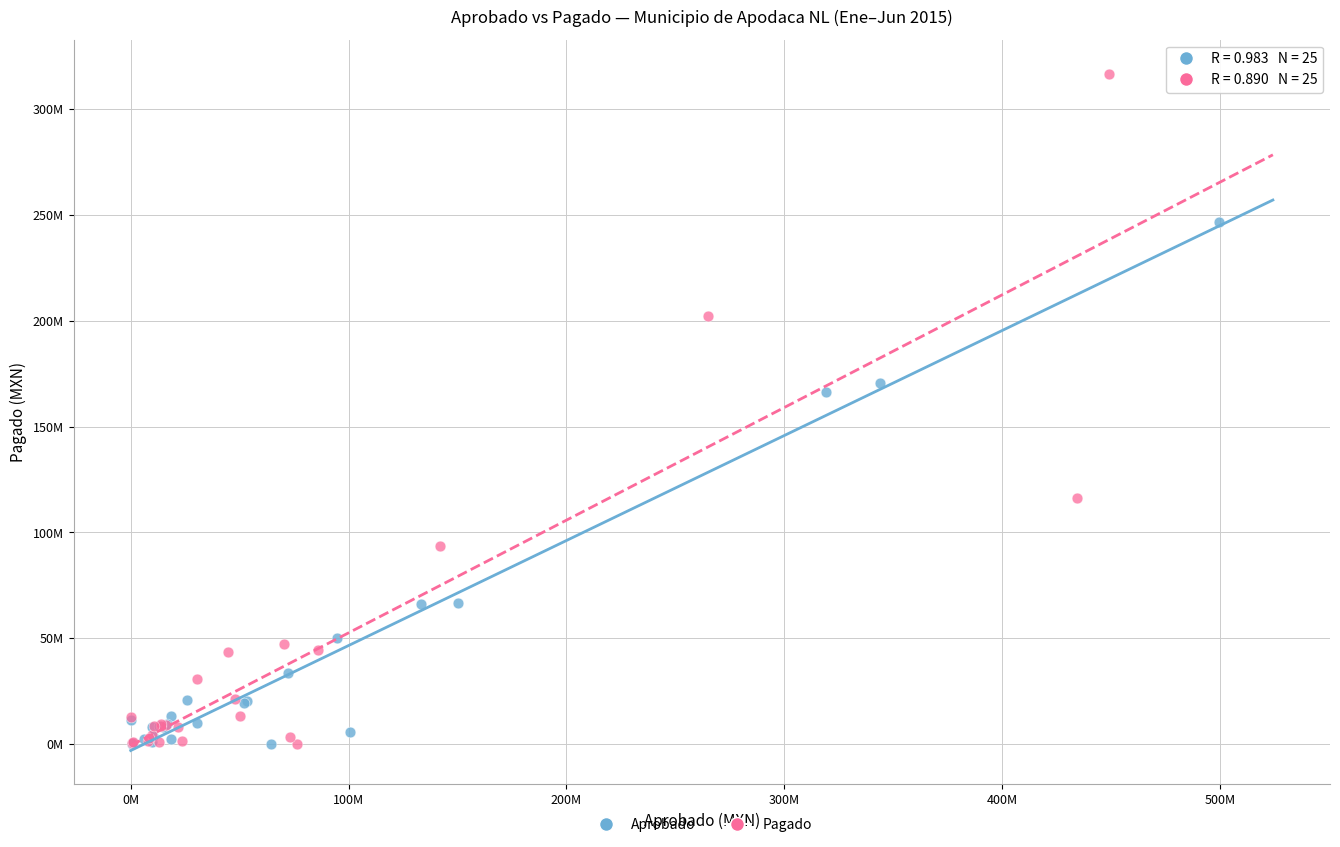

Which series reaches the maximum Y coordinate?

Pagado